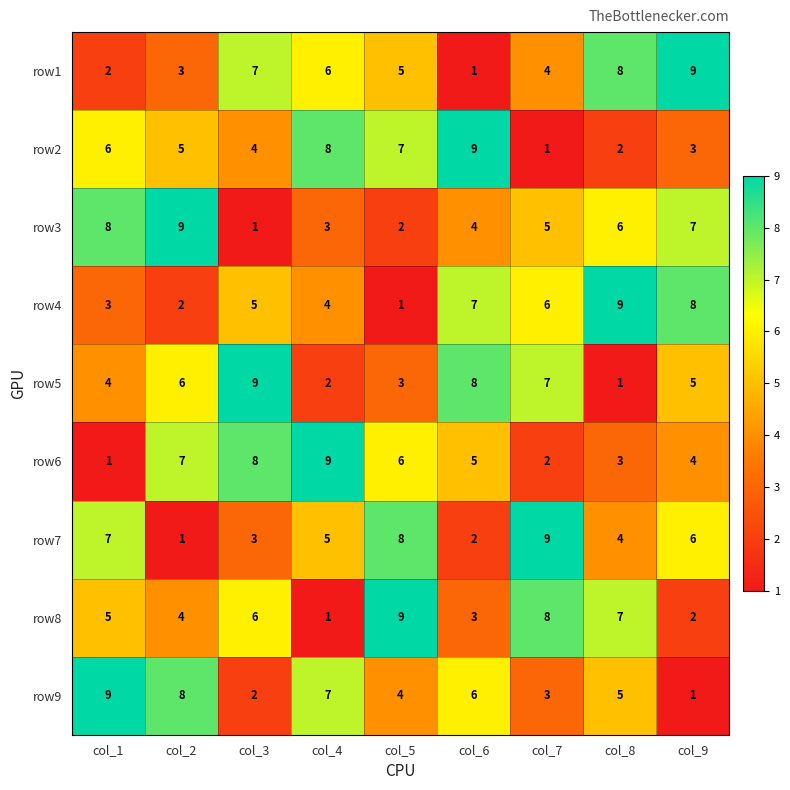

How many categories are shown in the chart?

9